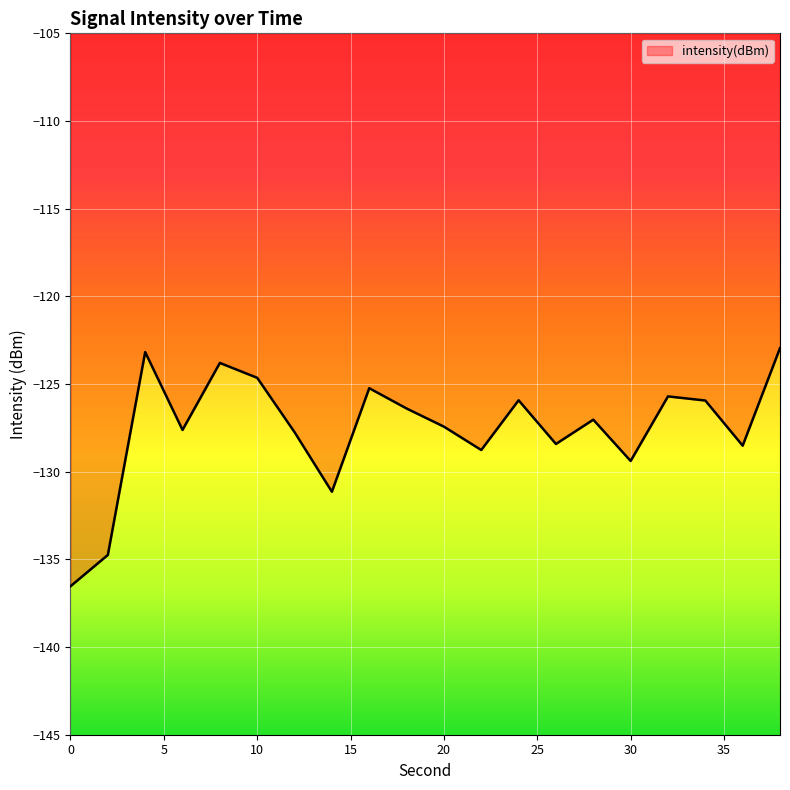

What is the difference between the maximum and minimum values?

13.6